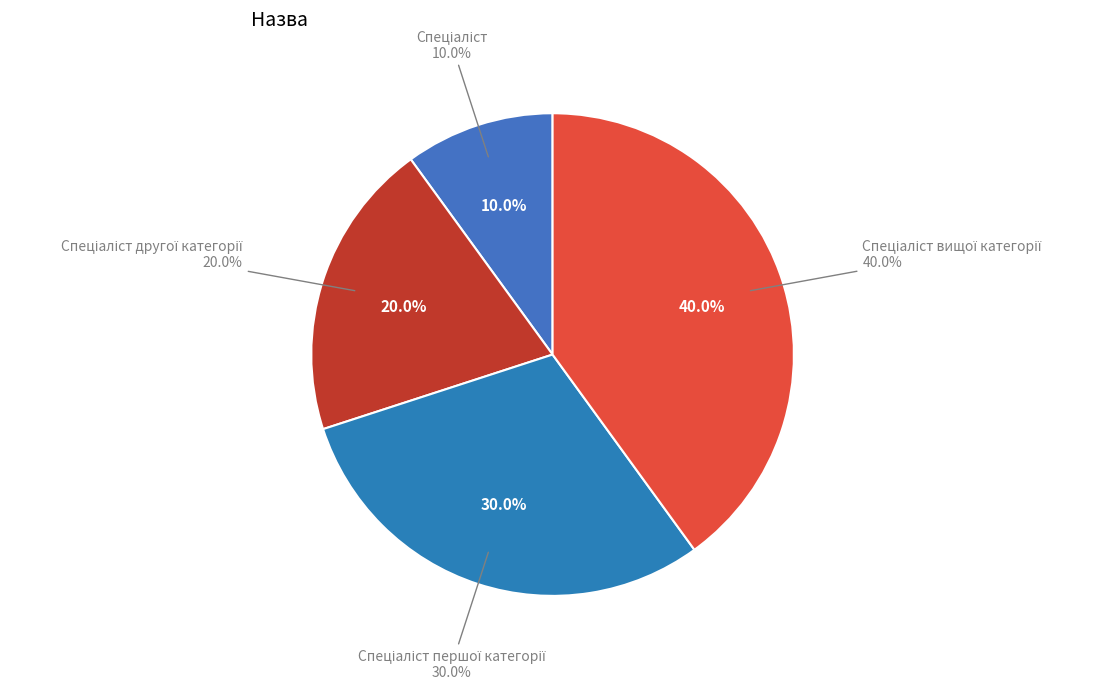

To the nearest percent, what is the difference between the Спеціаліст вищої категорії and Спеціаліст slice percentages?

30%